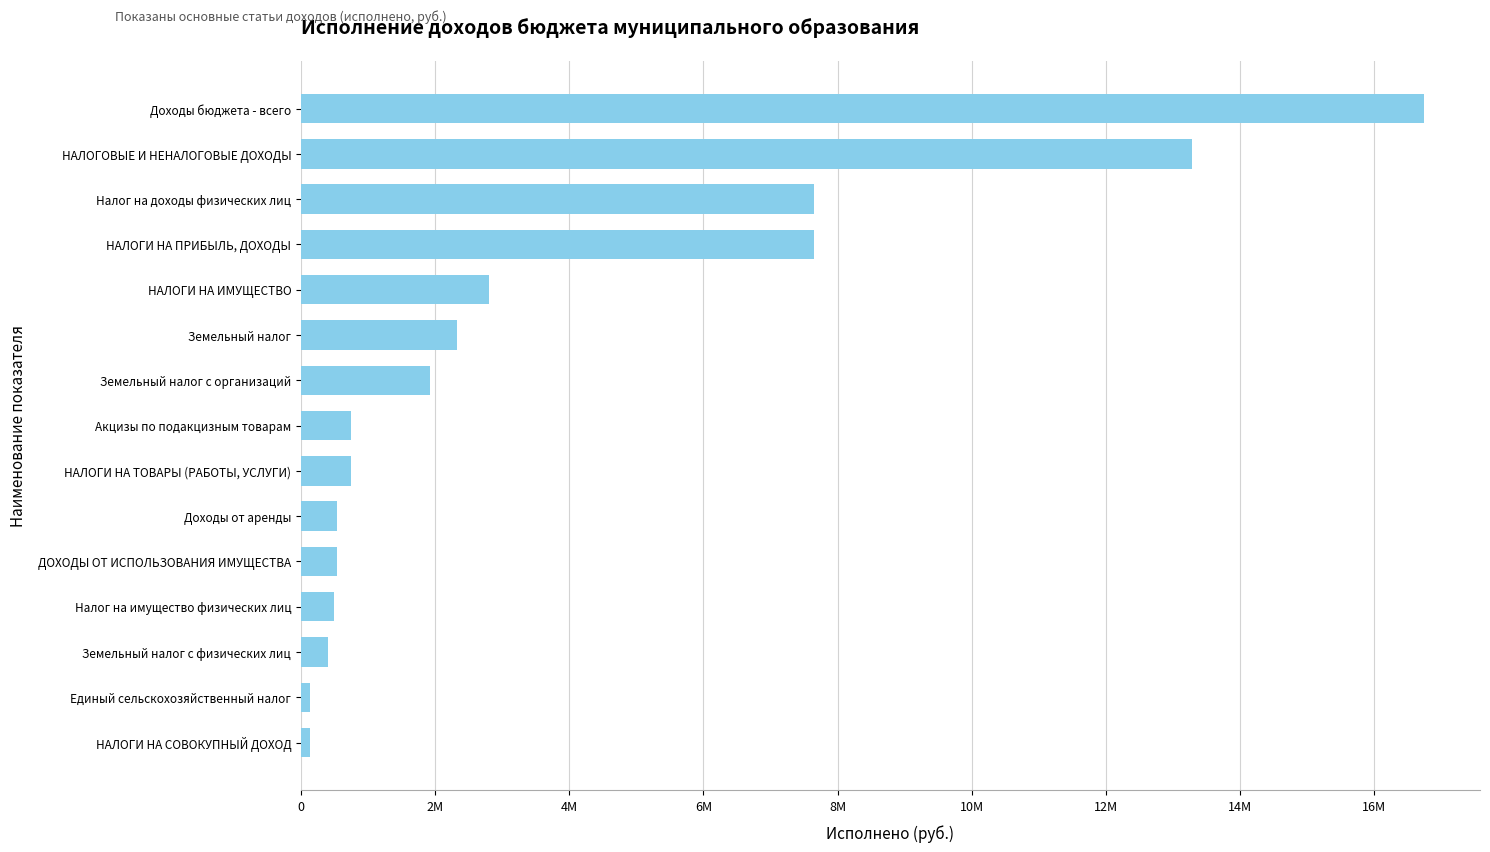

At which category does the chart reach its peak across all series?

Доходы бюджета - всего